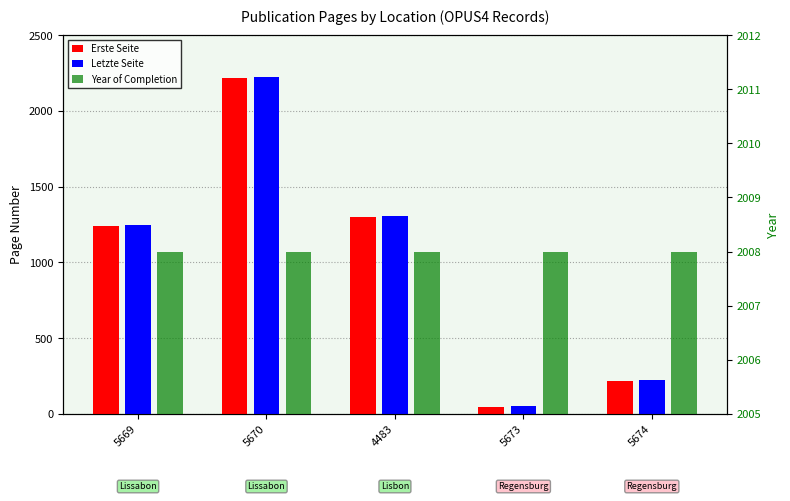

How many bars are there in total?

15